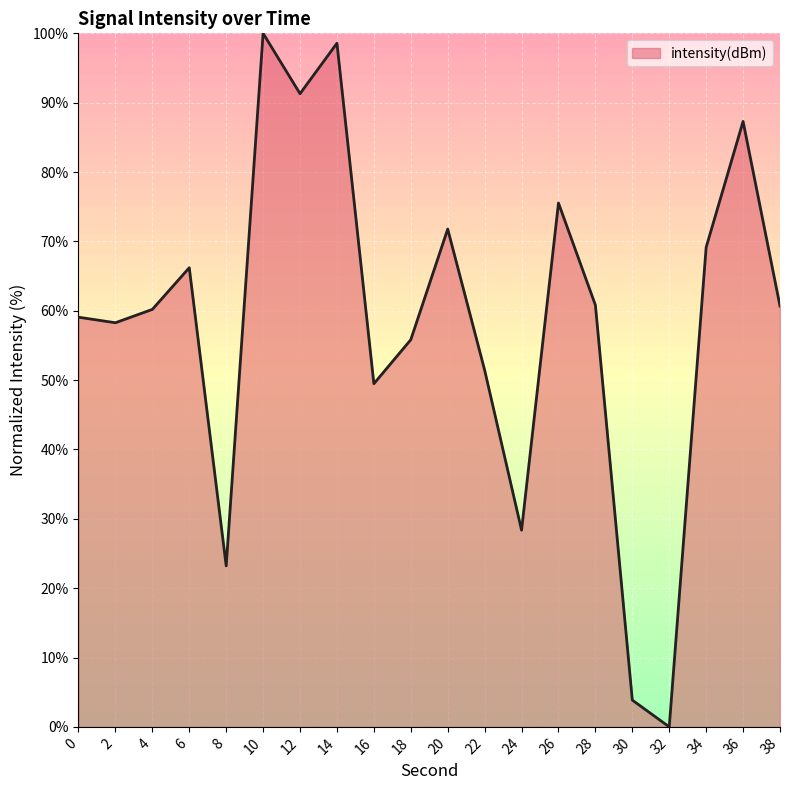

How many data points are less than 60?

9